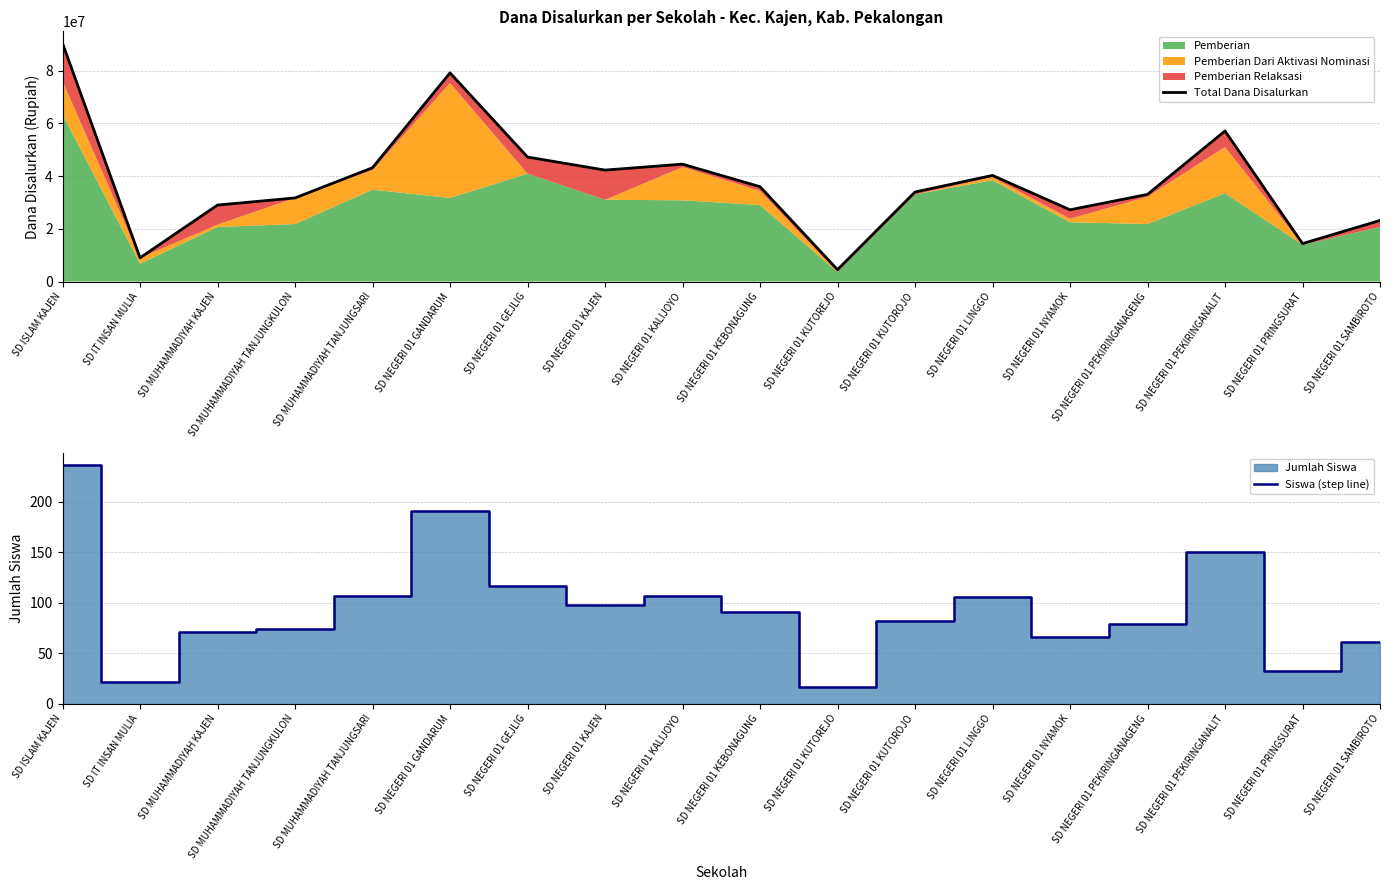

How many interior local valleys does the Siswa (step line) series have?

5